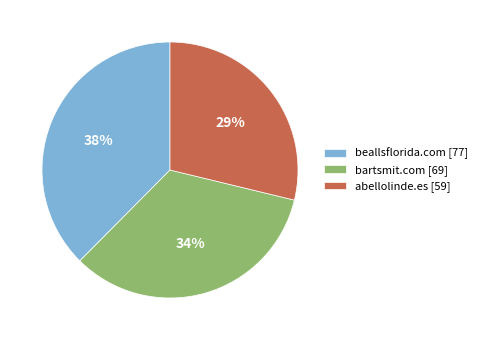

Is beallsflorida.com the majority of the pie?

No